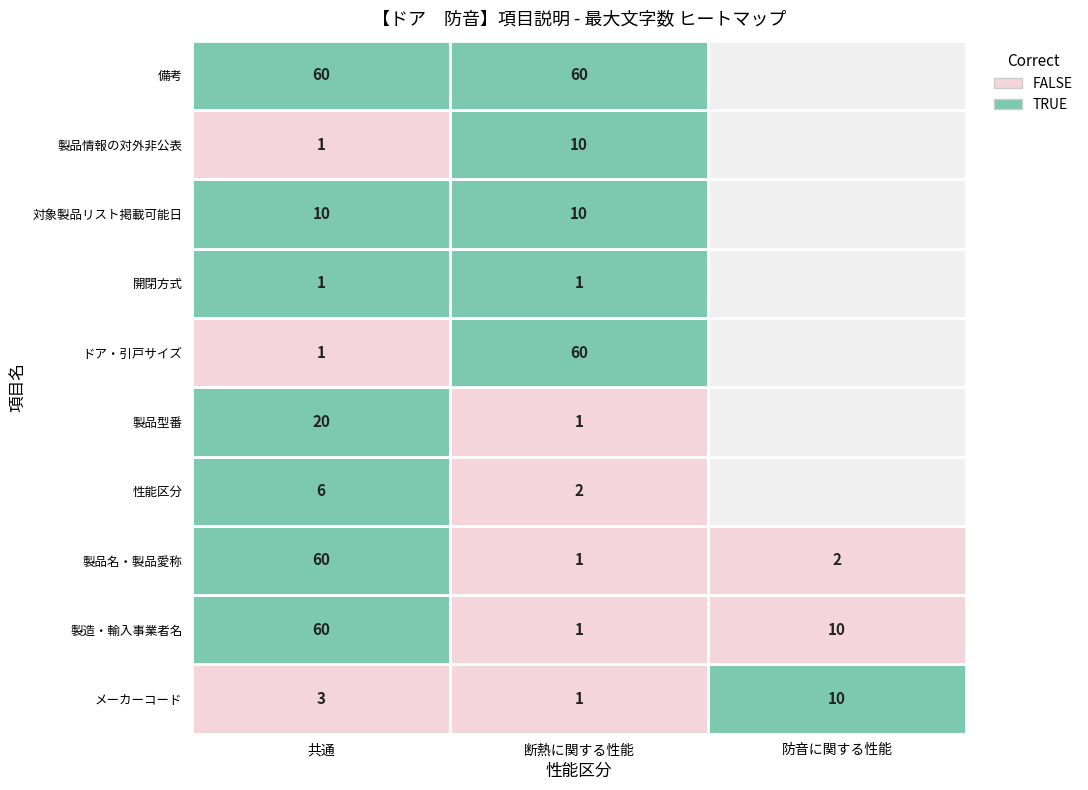

What is the sum of the 断熱に関する性能 values at 9 and 4?

61